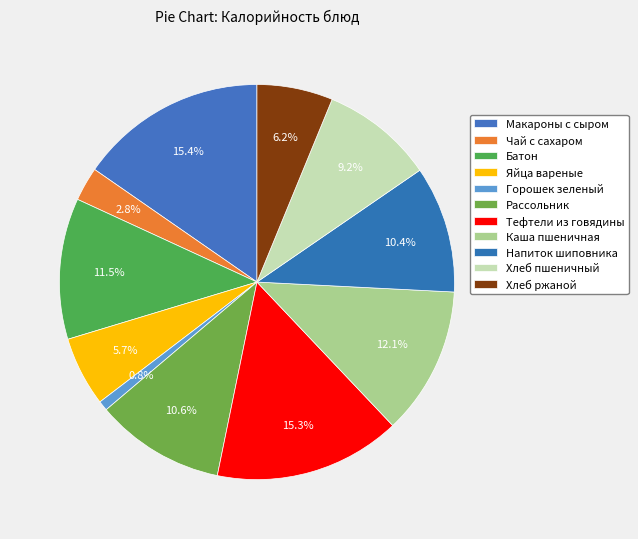

To the nearest percent, what percentage of the pie is Батон?

12%